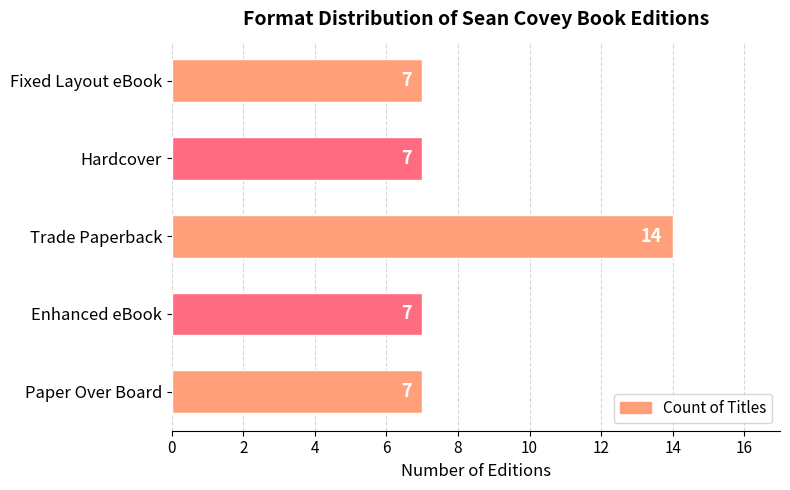

Which label corresponds to the largest value in the chart?

Trade Paperback